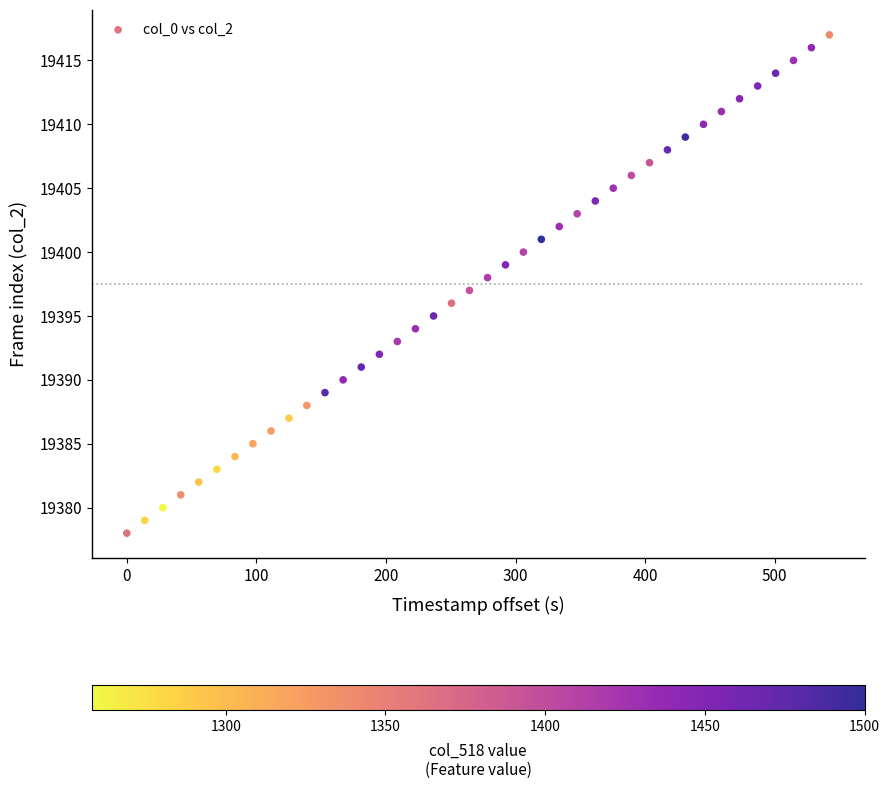

How many points are shown in the scatter plot?

40